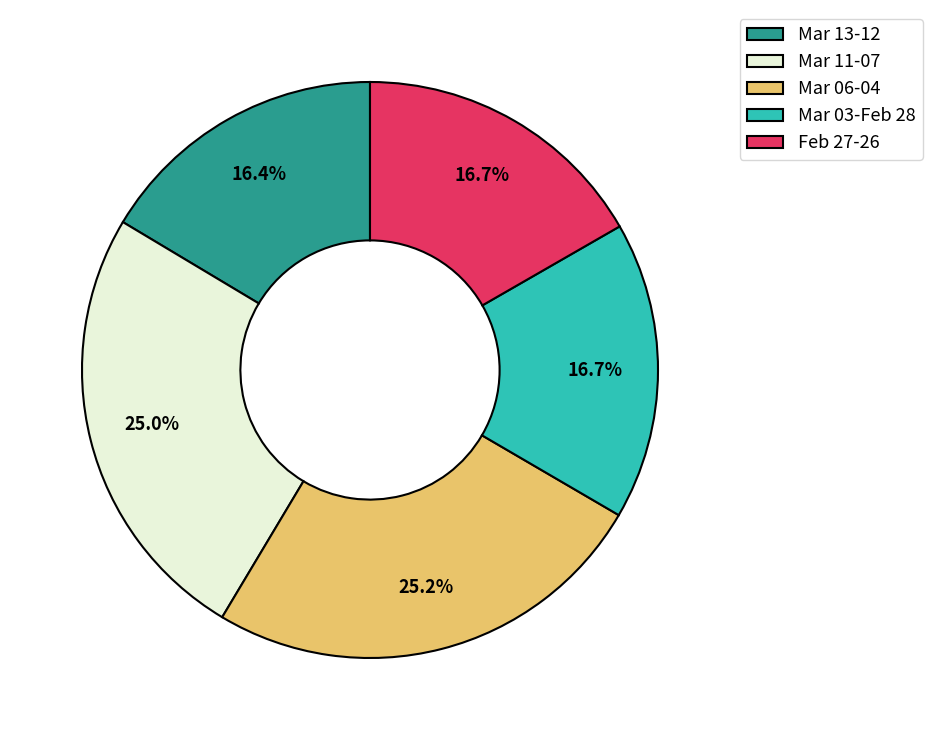

Does any single category account for the majority?

No